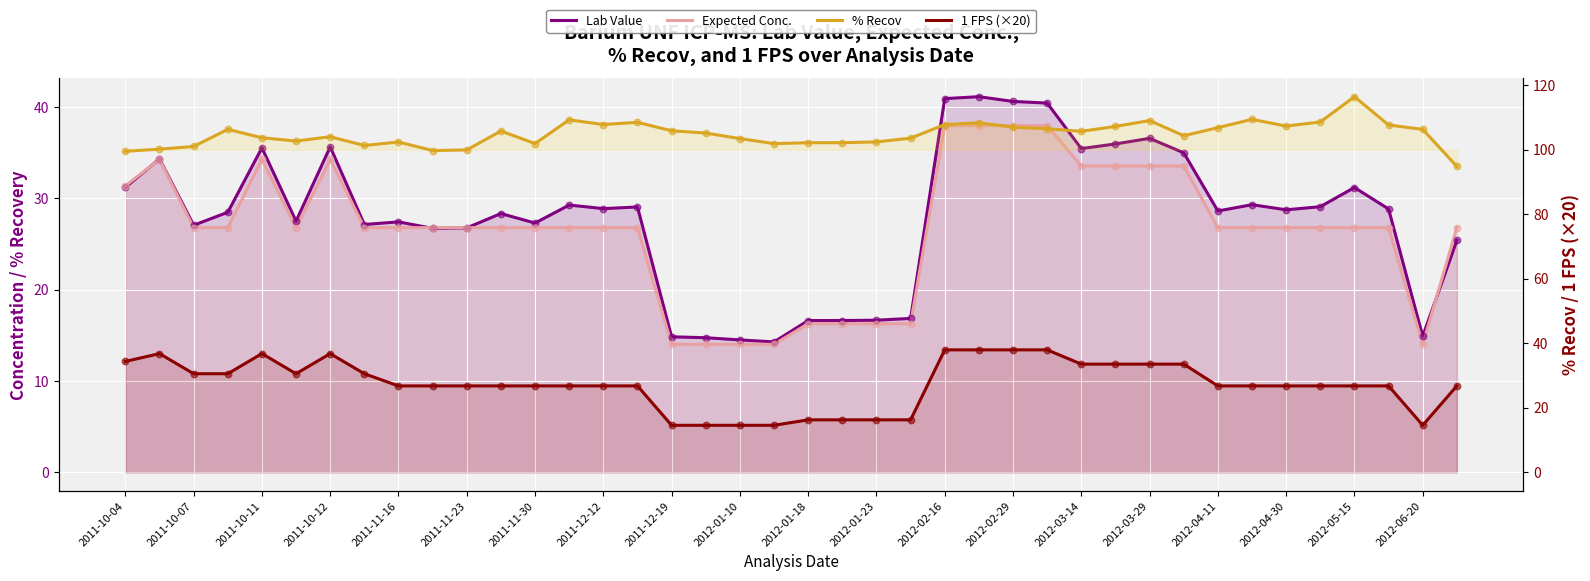

At how many categories does at least one series exceed 51?

40